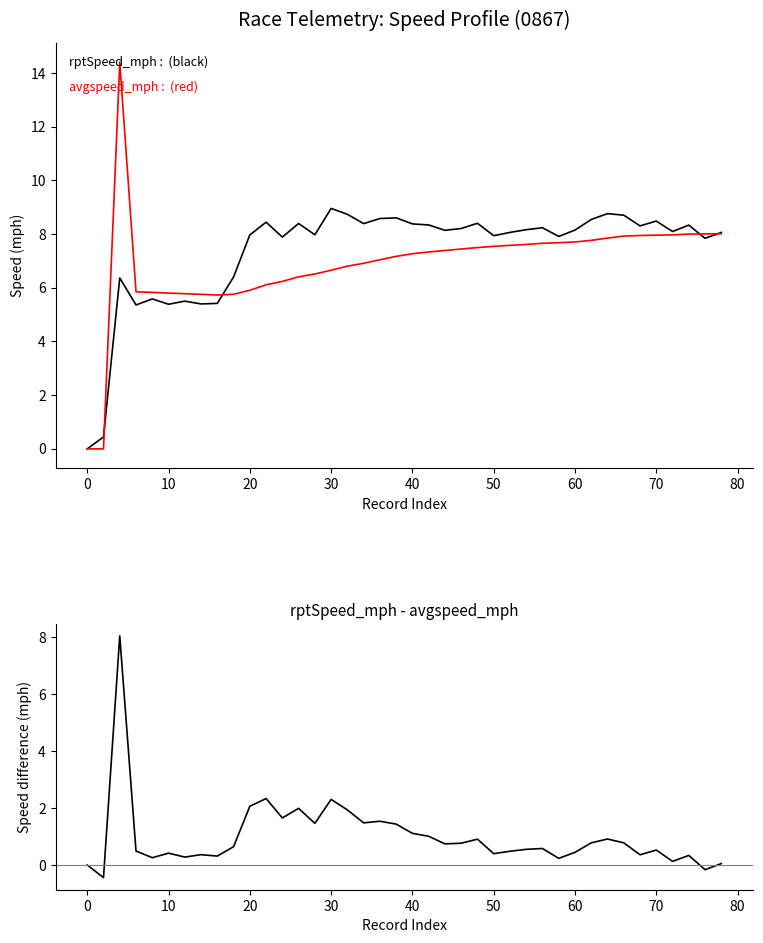

Is the value of avgspeed_mph at 15 greater than the value of rptSpeed_mph - avgspeed_mph at 19?

Yes